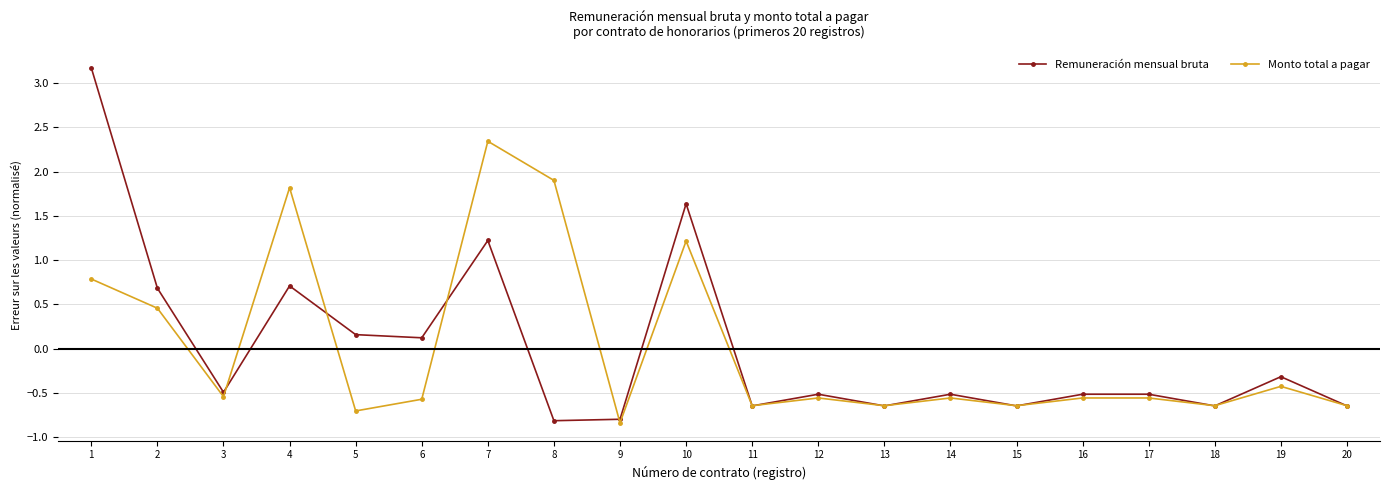

Rank the series by their maximum value, from highest to lowest.

Remuneración mensual bruta, Monto total a pagar